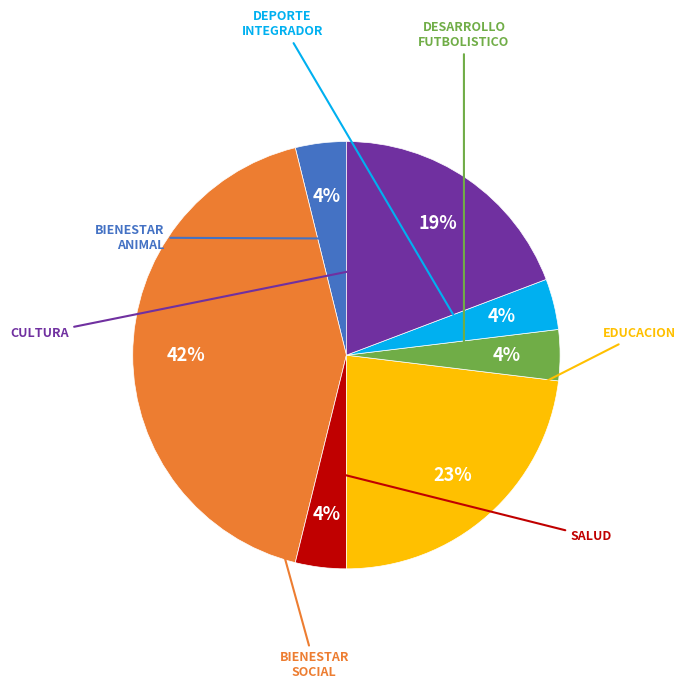

How many segments does this pie chart have?

7